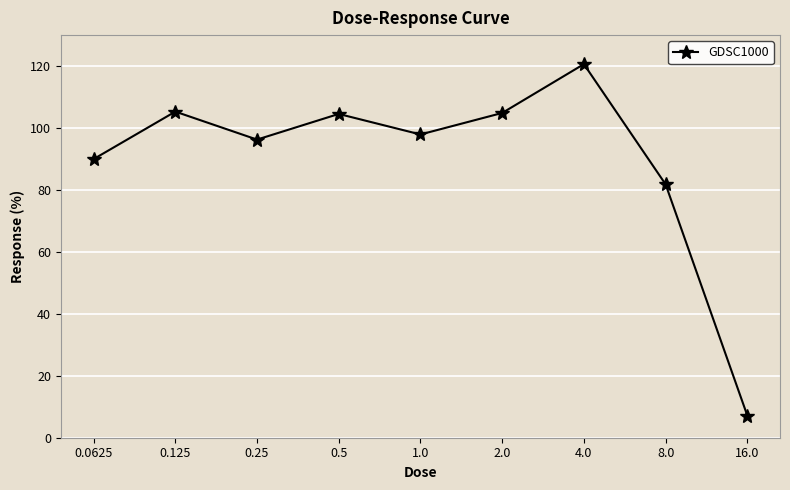

What is the value of the 8th point from the left?

81.8